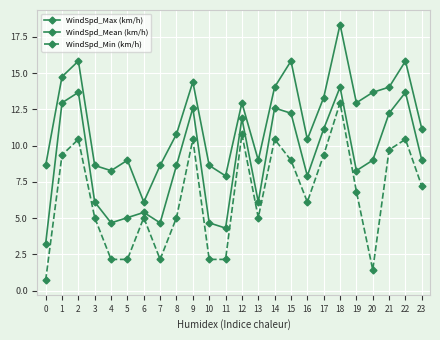

Where is the first local maximum for WindSpd_Max (km/h)?

2